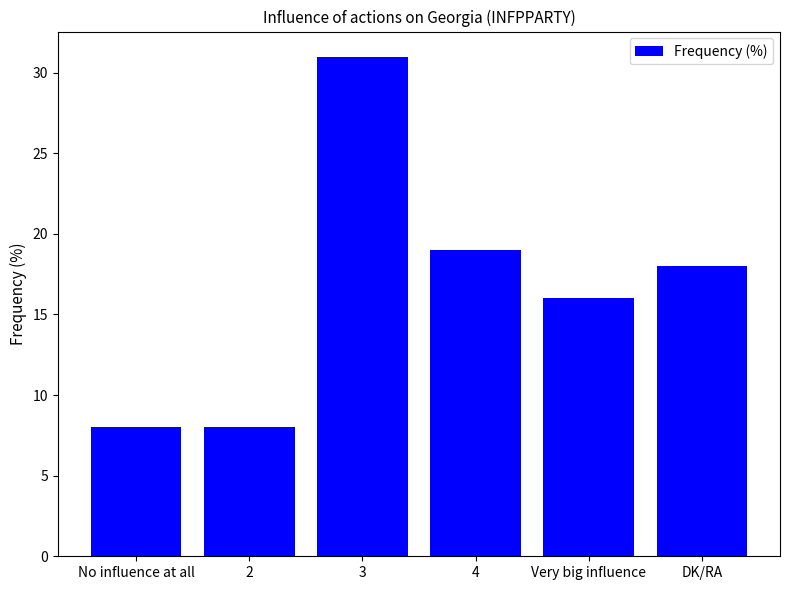

How many bars are there in total?

6